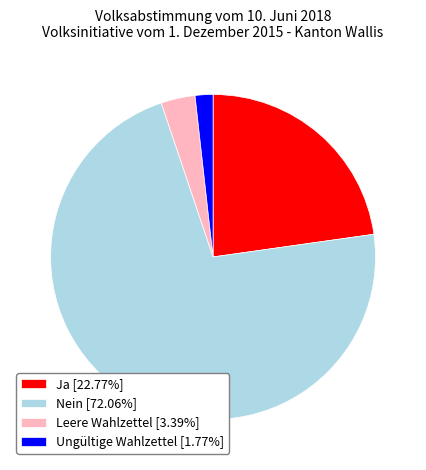

Does any single category account for the majority?

Yes